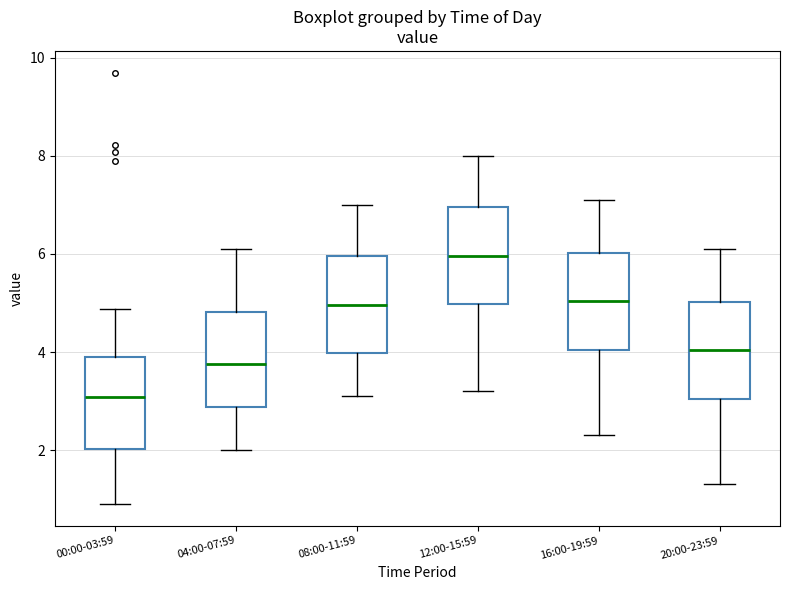

Reading left to right, transcribe this box plot: for each box, give where its median line is, the range the box spans, and where its two whiskers end, as read against the y-axis. The values are not printed on the chart, so give them approximately, as read against the axis.

00:00-03:59: median 3.0, box 2.0 to 3.8, whiskers 1.0 to 4.8
04:00-07:59: median 3.8, box 2.8 to 4.8, whiskers 2.0 to 6.2
08:00-11:59: median 5.0, box 4.0 to 6.0, whiskers 3.2 to 7.0
12:00-15:59: median 6.0, box 5.0 to 7.0, whiskers 3.2 to 8.0
16:00-19:59: median 5.0, box 4.0 to 6.0, whiskers 2.4 to 7.2
20:00-23:59: median 4.0, box 3.0 to 5.0, whiskers 1.4 to 6.2